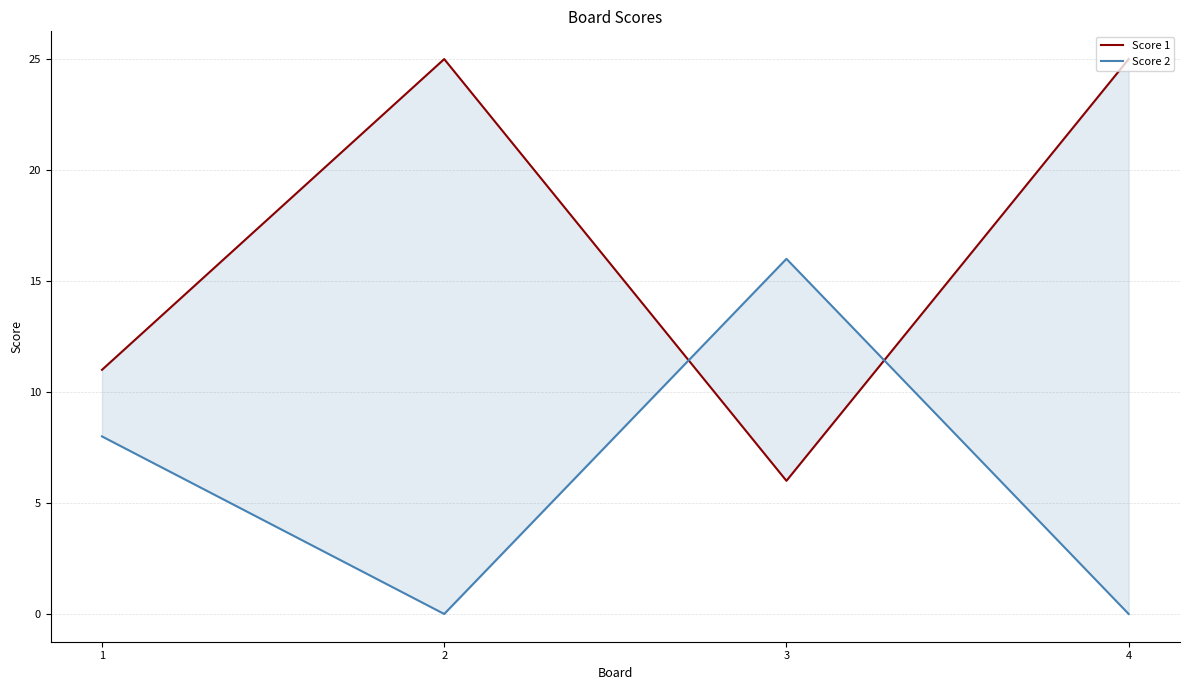

How many interior local valleys does the Score 2 series have?

1